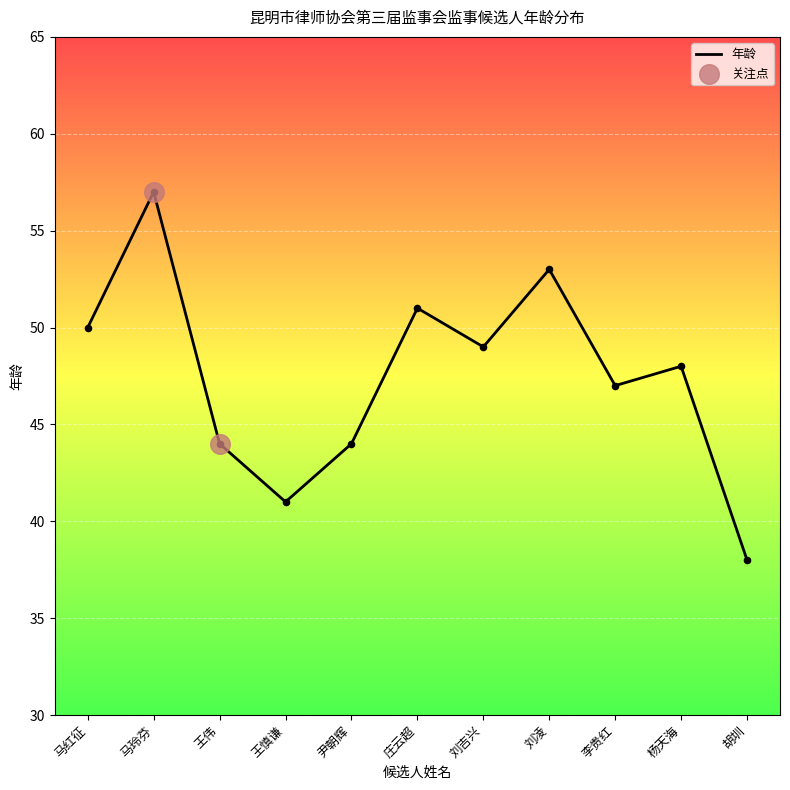

What is the ratio of the value at 马红征 to the value at 王伟?

1.1